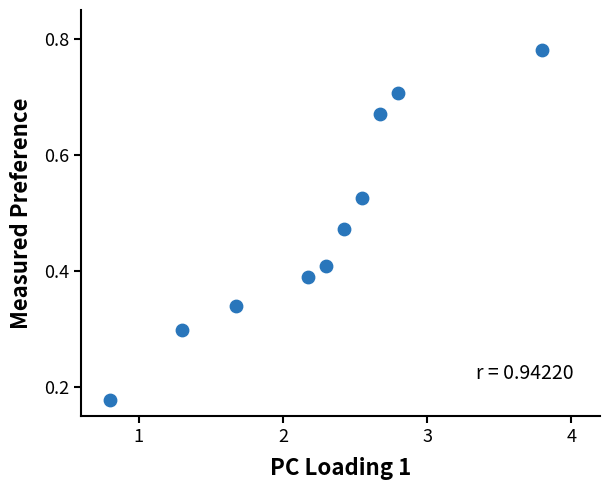

What is the average X value?

2.2